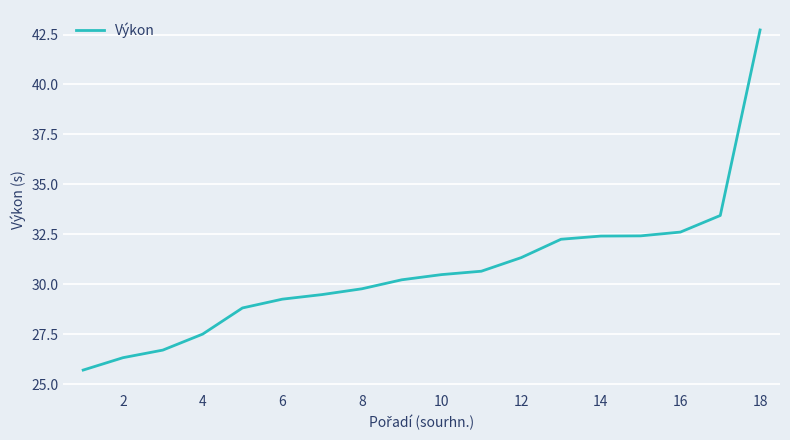

What is the difference between the maximum and minimum values?

17.0